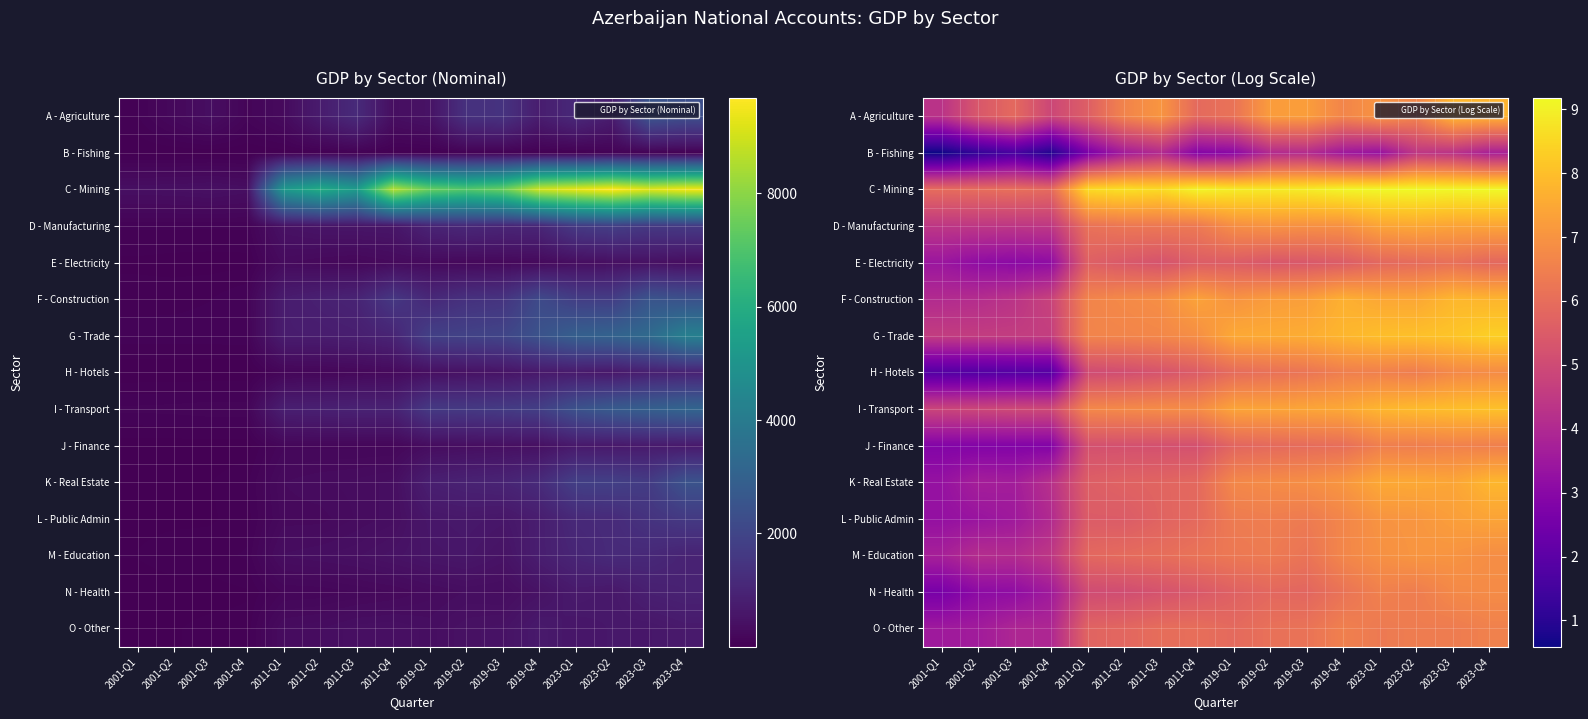

At which label does I - Transport first exceed 7?

2019-Q1